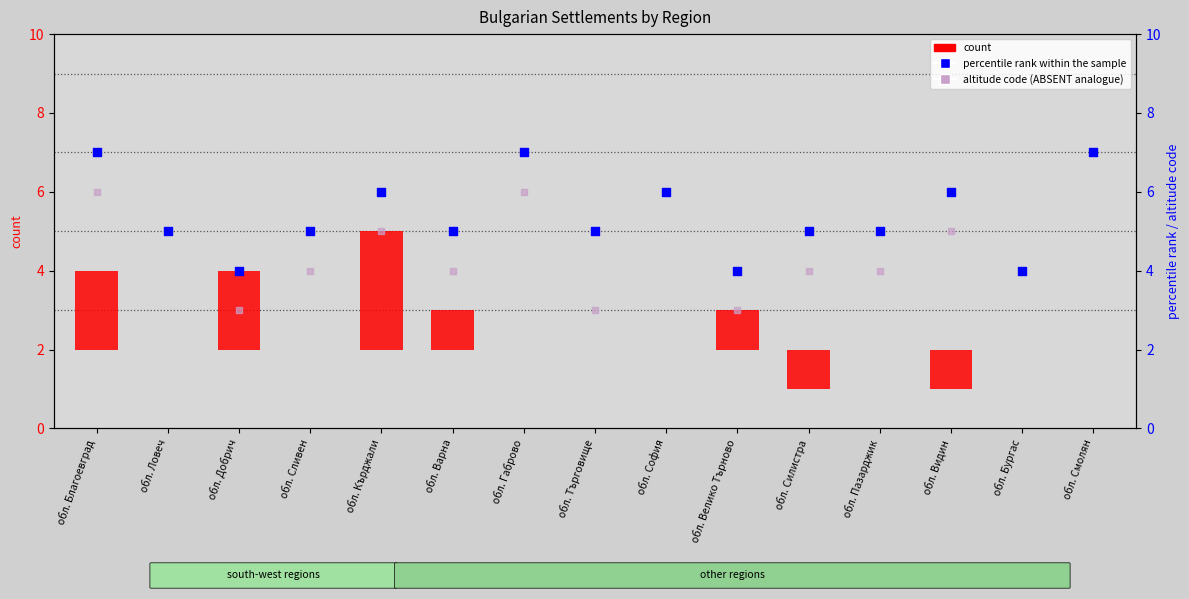

Which series has the largest Y range (max minus min)?

count